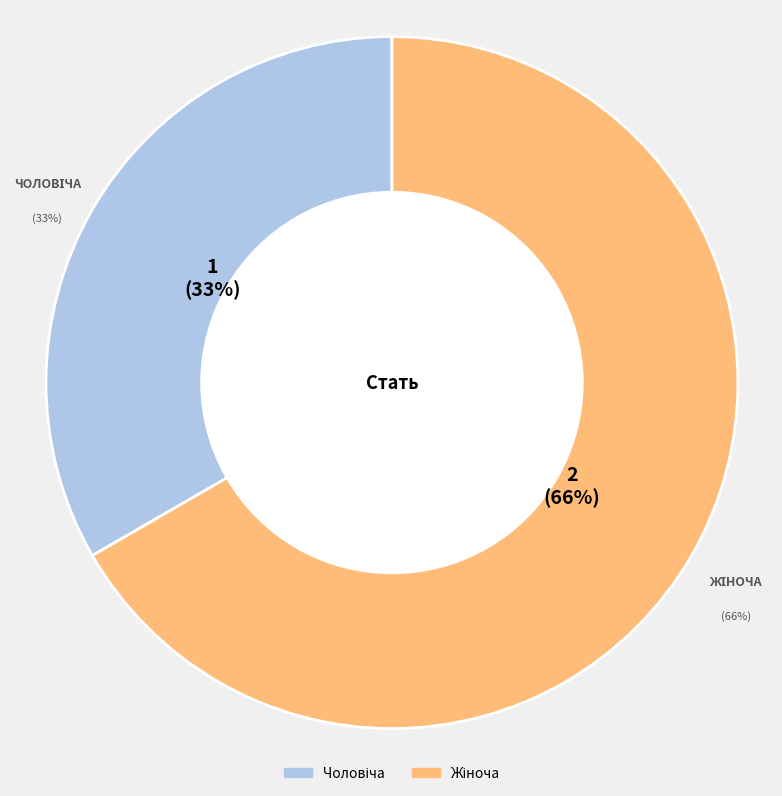

What portion of the pie excludes Жіноча?

33.3%